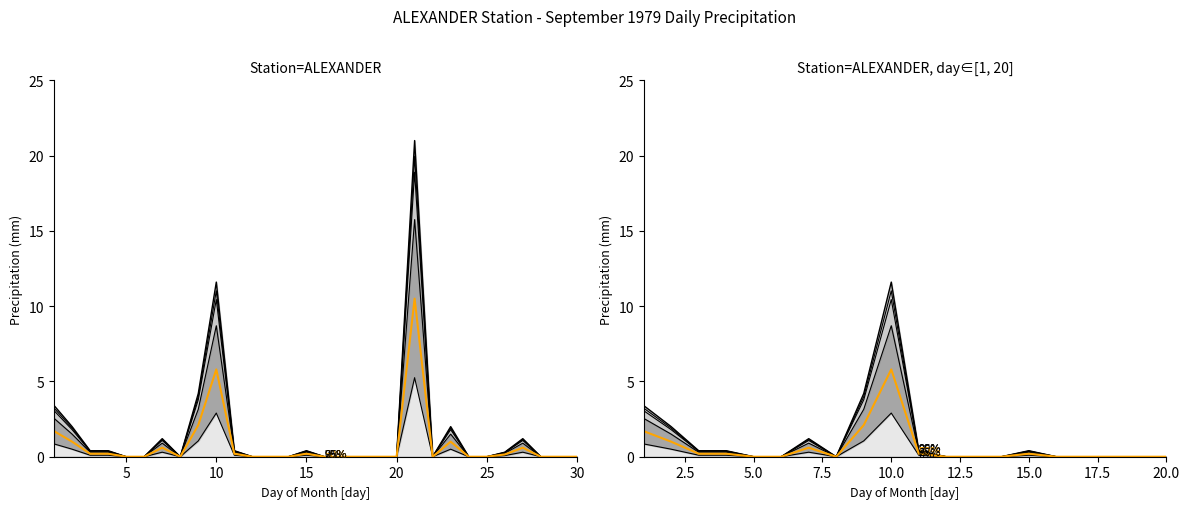

Where is Total Rain (mm) nearest to the value 9?

10